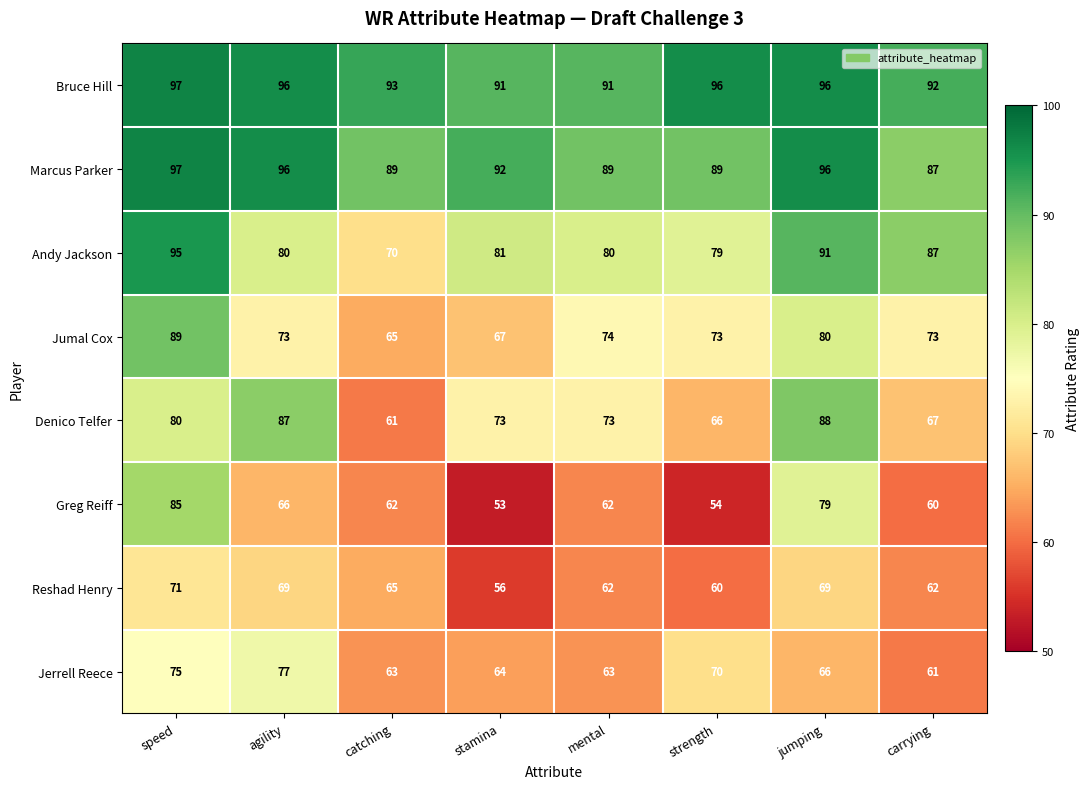

Read the Marcus Parker value at carrying, to the nearest 10.

90